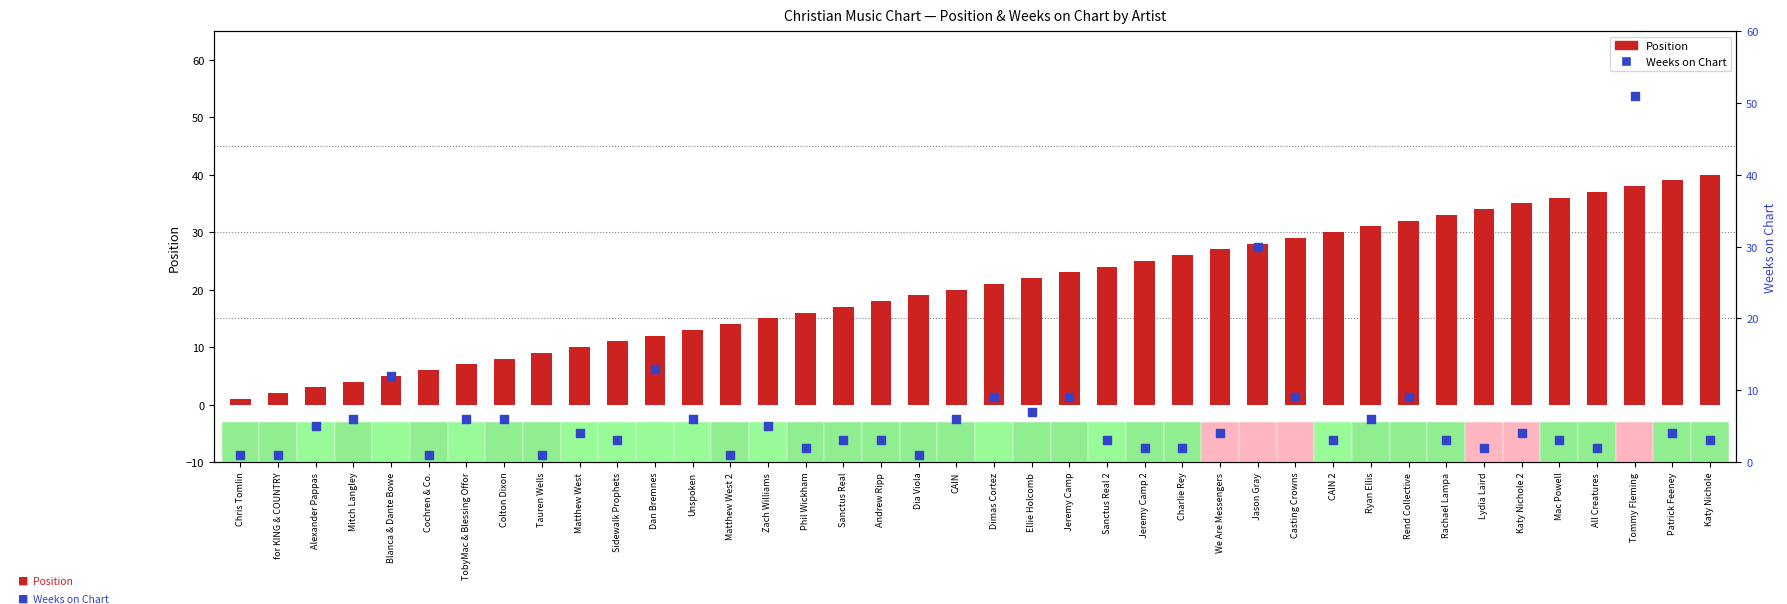

Which series has the widest spread of Y values?

Weeks on Chart